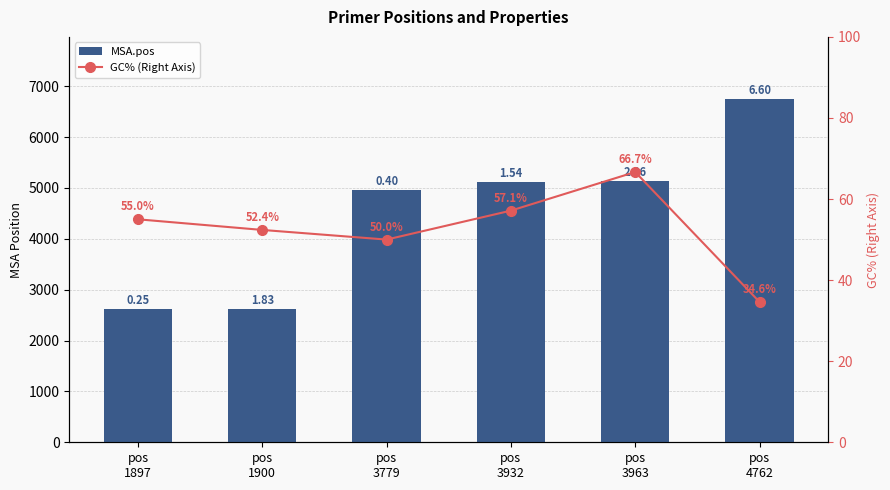

What is the difference between the MSA.pos values at pos
3779 and pos
1900?

2339.0